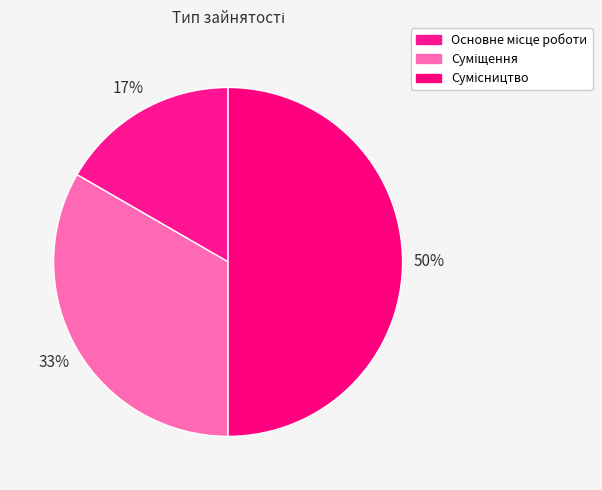

How many segments does this pie chart have?

3